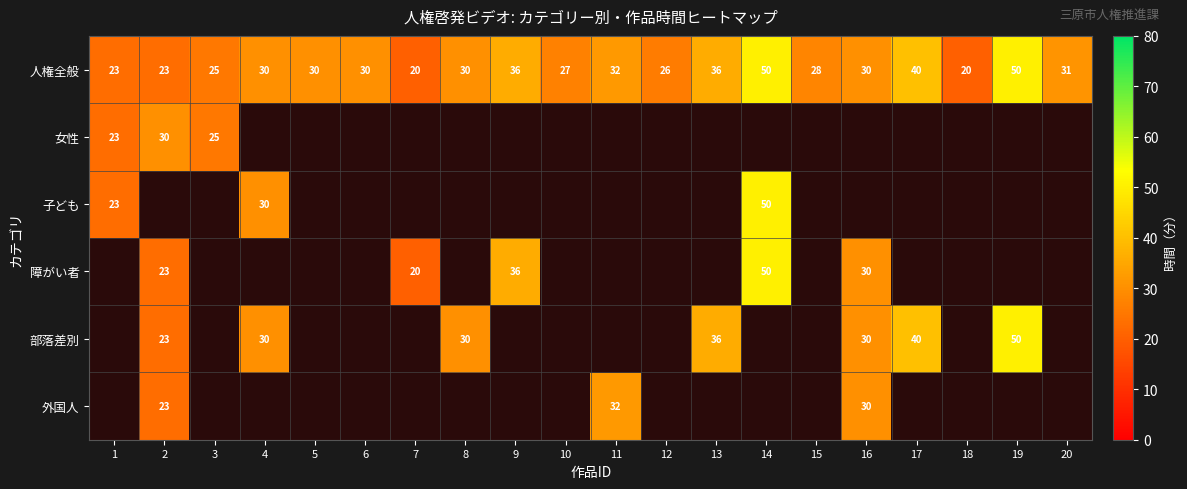

What is the difference between the second highest and second lowest values in the 人権全般 series?

30